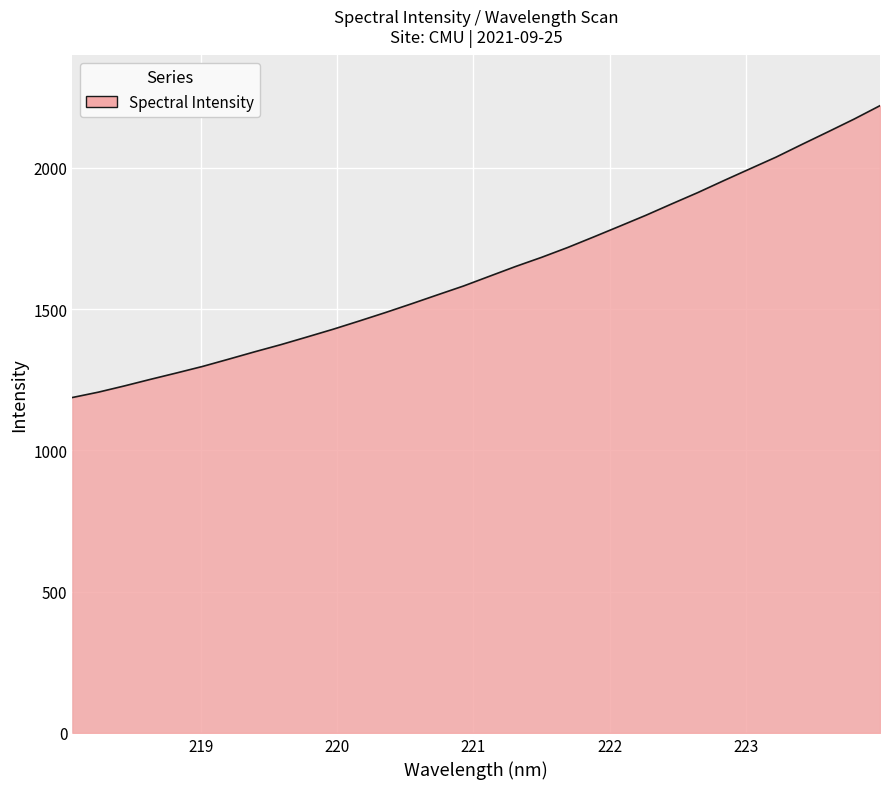

What is the smallest value displayed?

1186.9